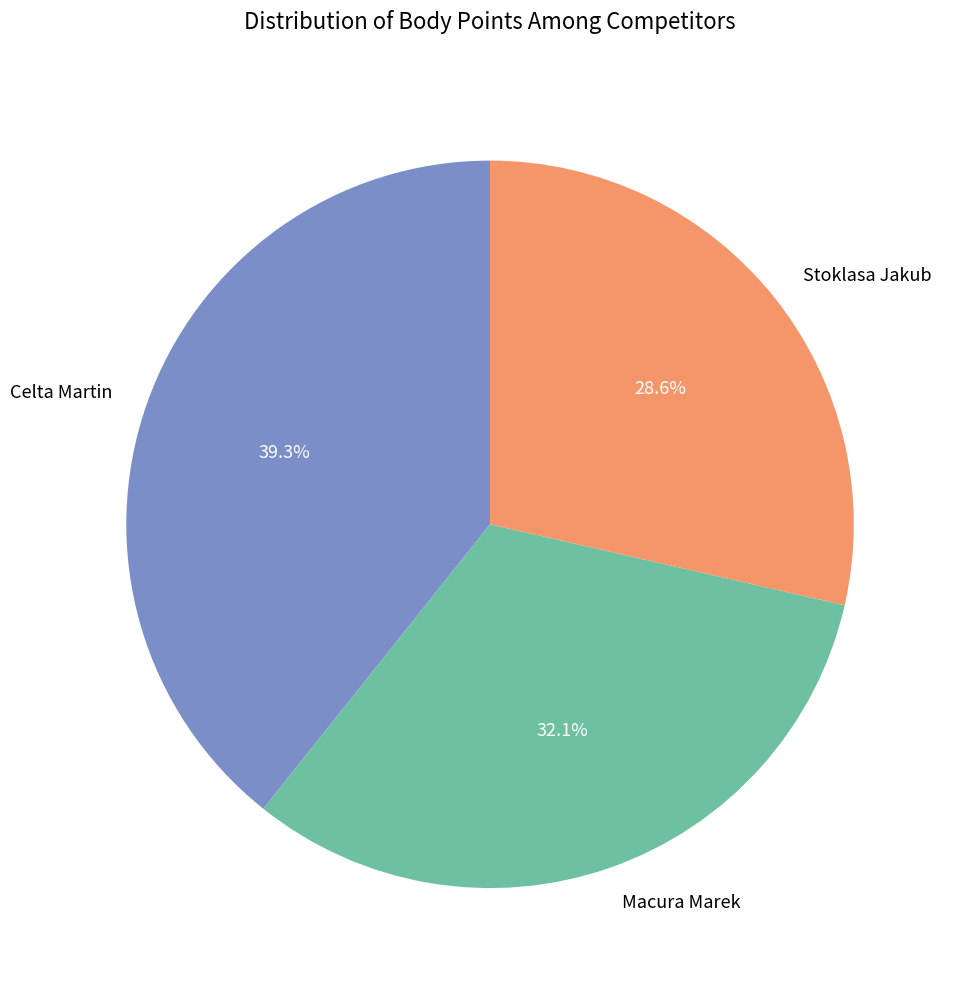

Approximately how many times larger is the value at Macura Marek compared to Celta Martin?

0.8